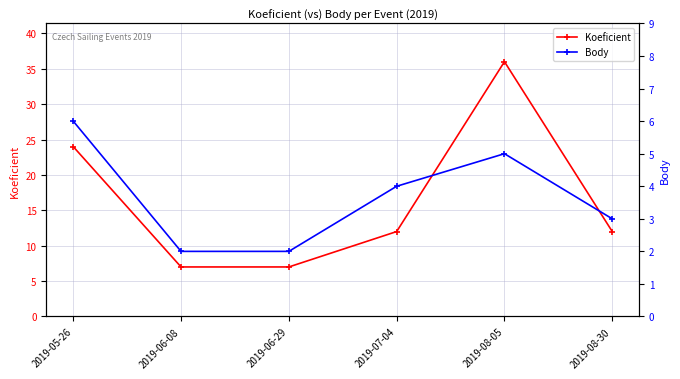

Which category has the highest value across all series?

2019-08-05